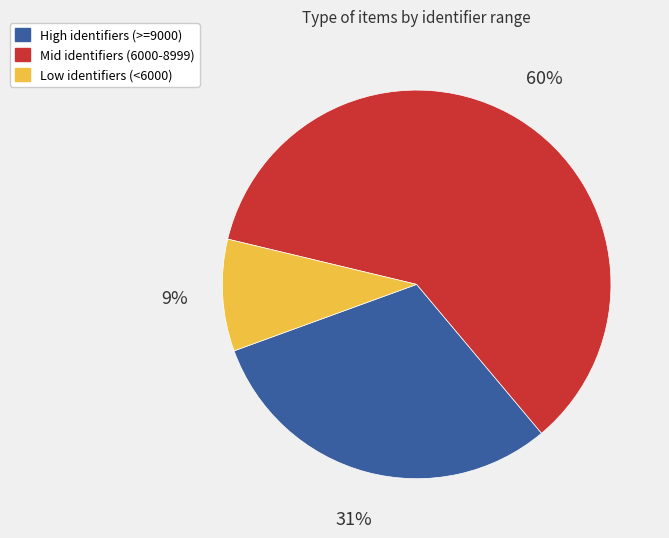

To the nearest percent, what is the difference between the largest and smallest slice percentages?

51%